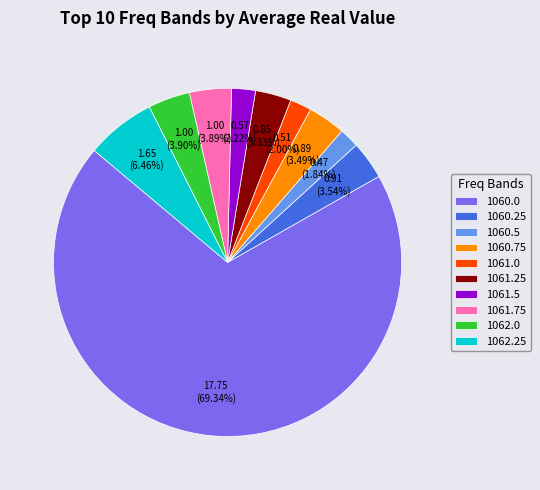

Does any single category account for the majority?

Yes